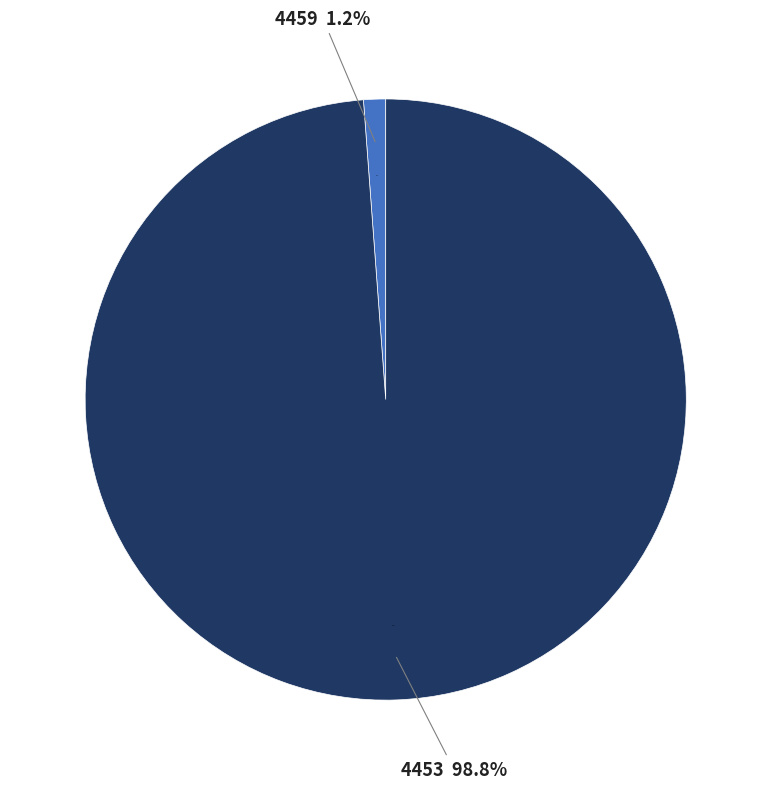

How many slices are in this pie chart?

2